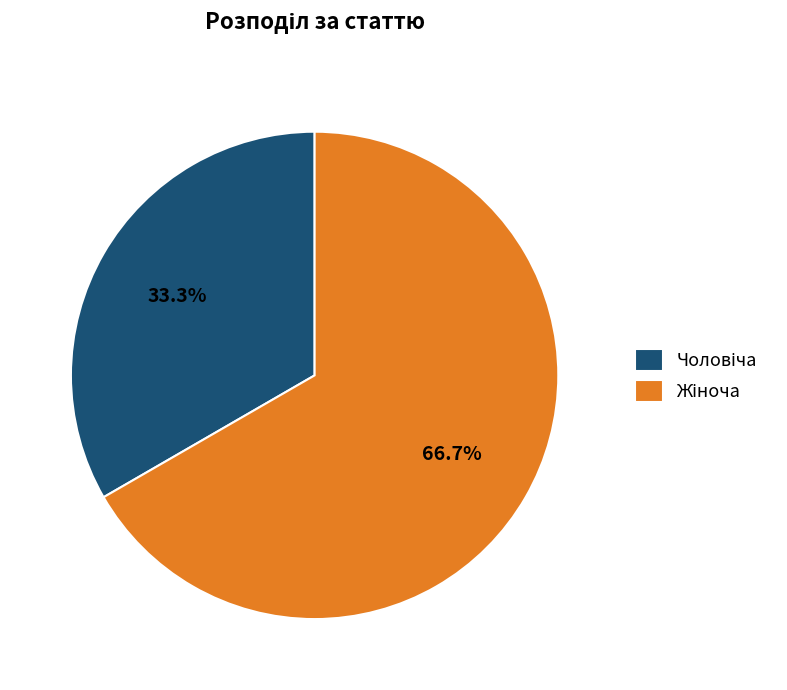

Is there any slice that represents more than half of the pie?

Yes